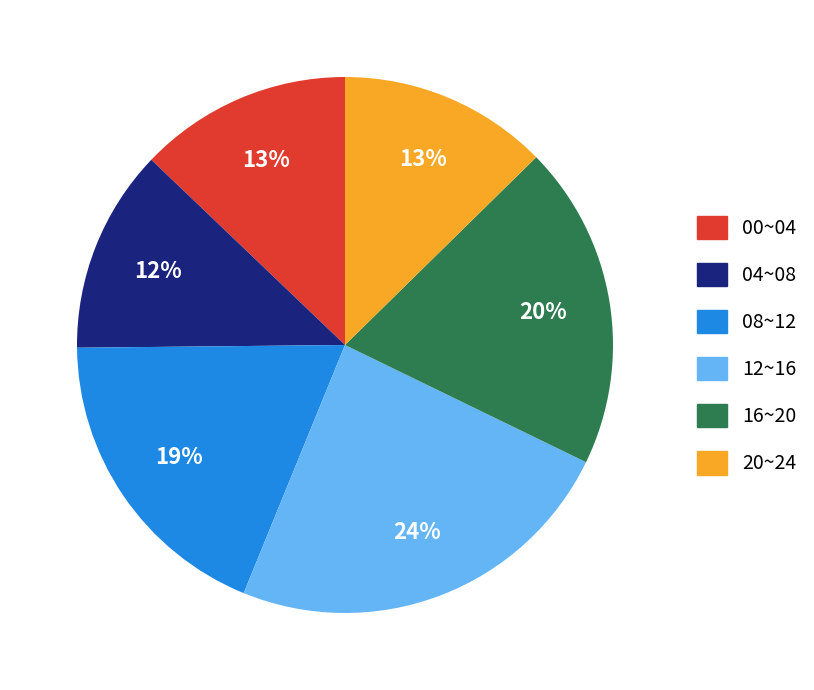

Does any single category account for the majority?

No